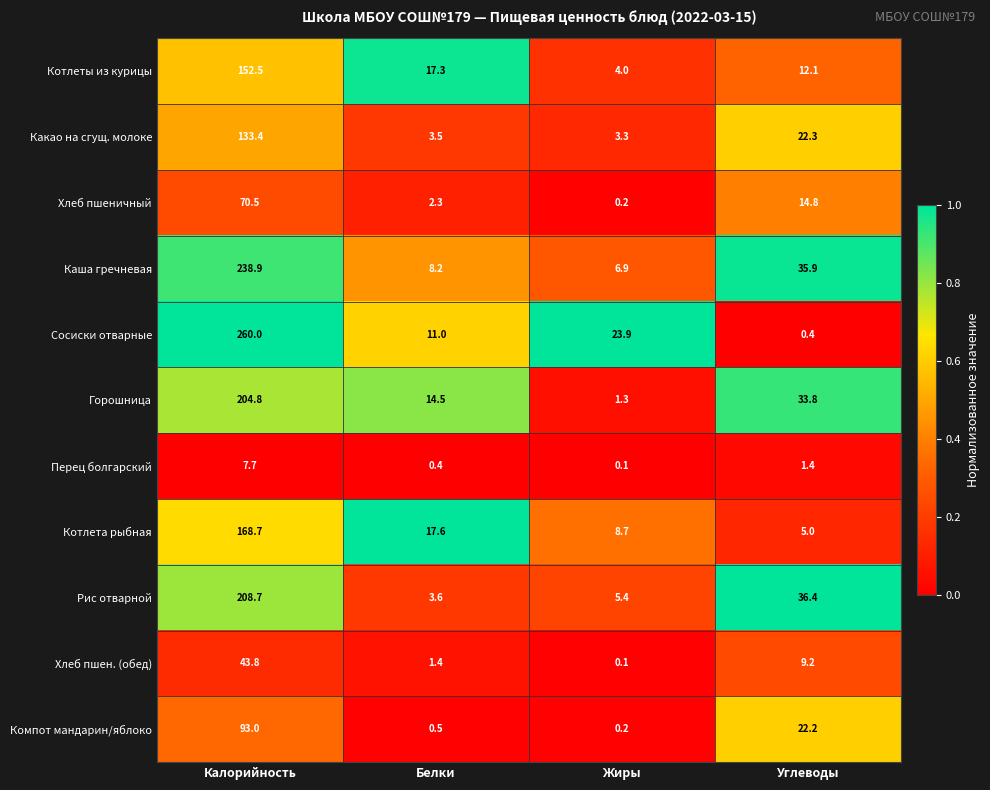

Rank the series at Углеводы from highest to lowest value.

Рис отварной, Каша гречневая, Горошница, Какао на сгущ. молоке, Компот мандарин/яблоко, Хлеб пшеничный, Котлеты из курицы, Хлеб пшен. (обед), Котлета рыбная, Перец болгарский, Сосиски отварные